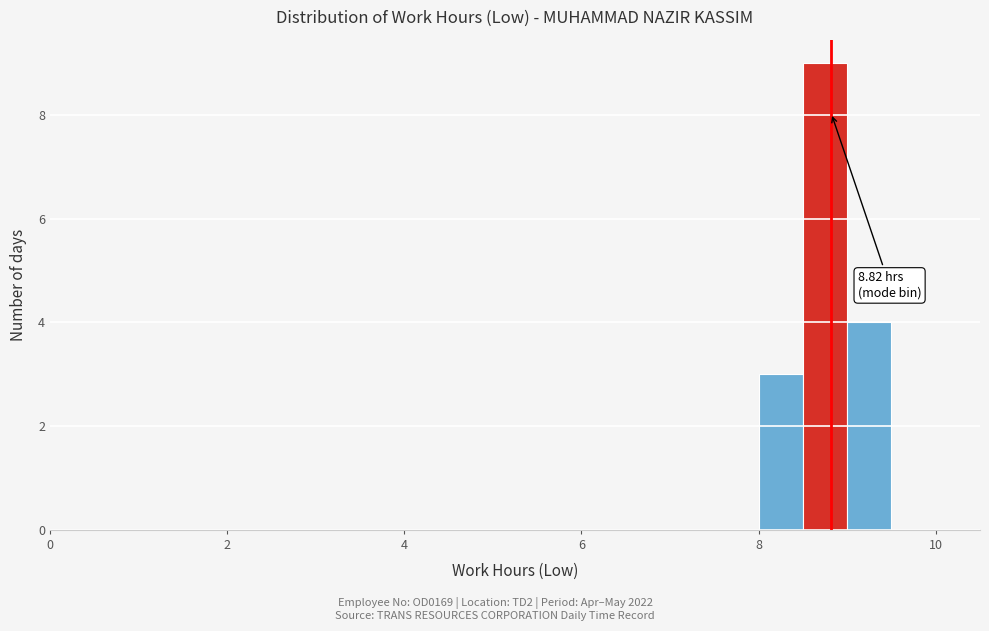

Around what value on the x-axis is the tallest bar? Give the approximate position of its centre, as read against the axis.

8.8